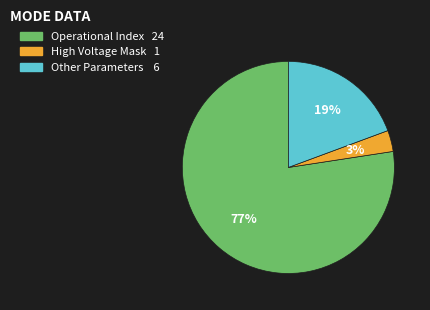

To the nearest percent, what is the average slice percentage?

33%